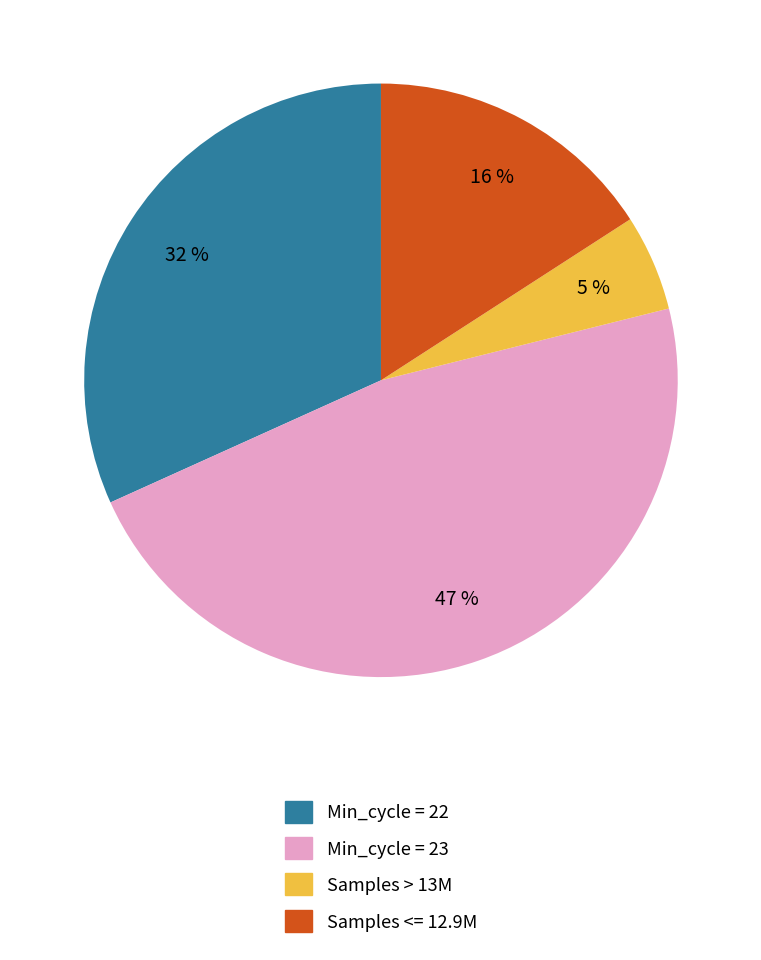

To the nearest percent, what is the average slice percentage?

25%